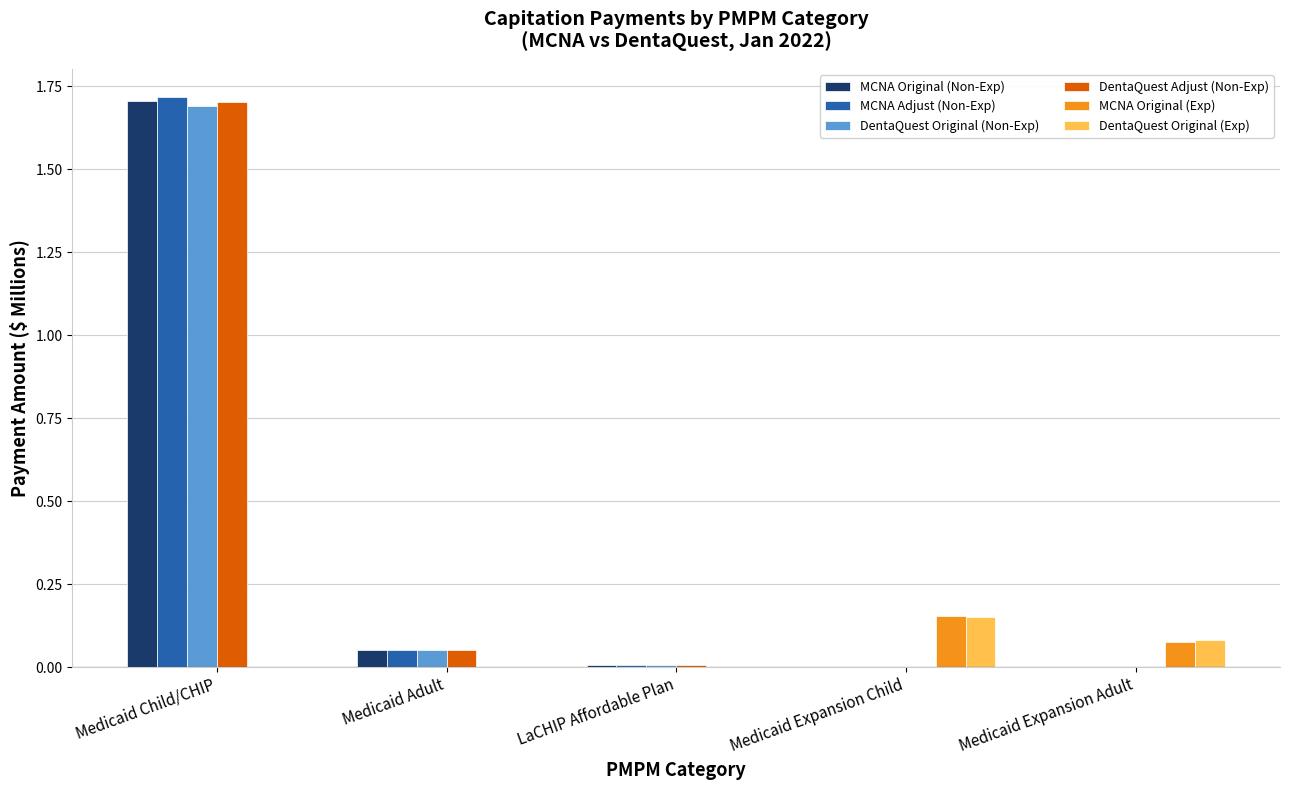

Between Medicaid Child/CHIP and LaCHIP Affordable Plan, which series saw the biggest shift?

MCNA Adjust (Non-Exp)